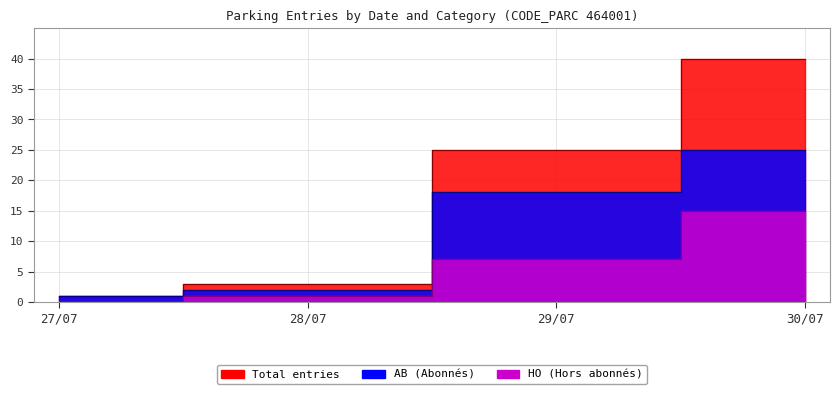

Which series has the largest total across all categories?

Total